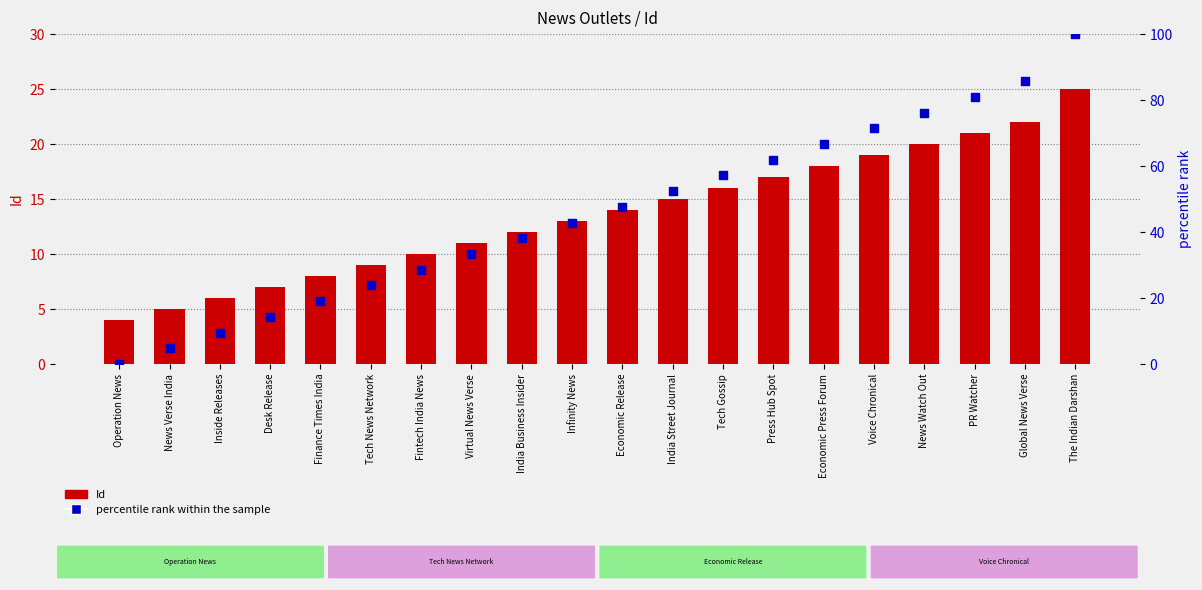

At which category is the sum across all series the highest?

The Indian Darshan